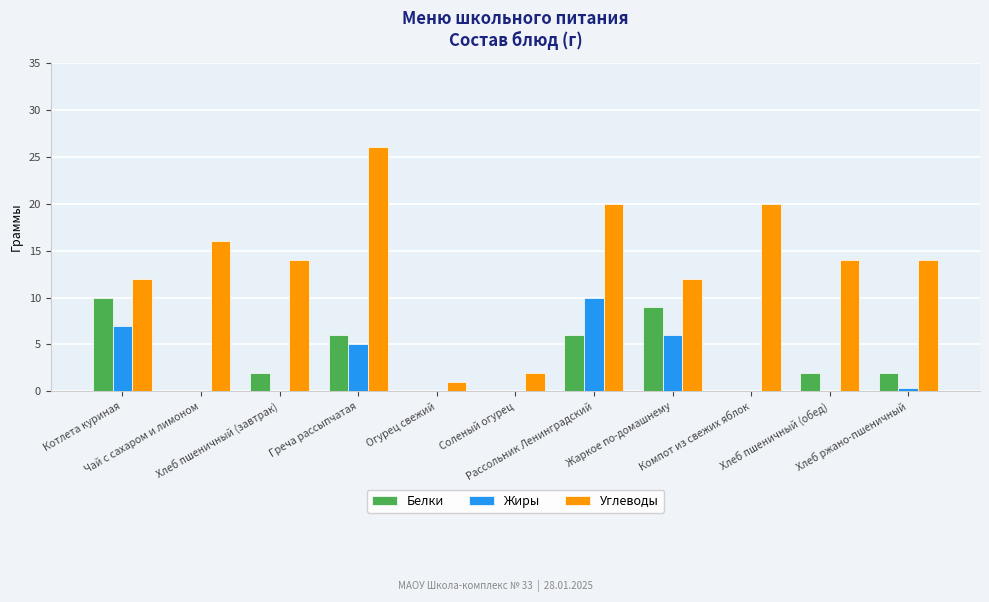

Which series has the largest total across all categories?

Углеводы